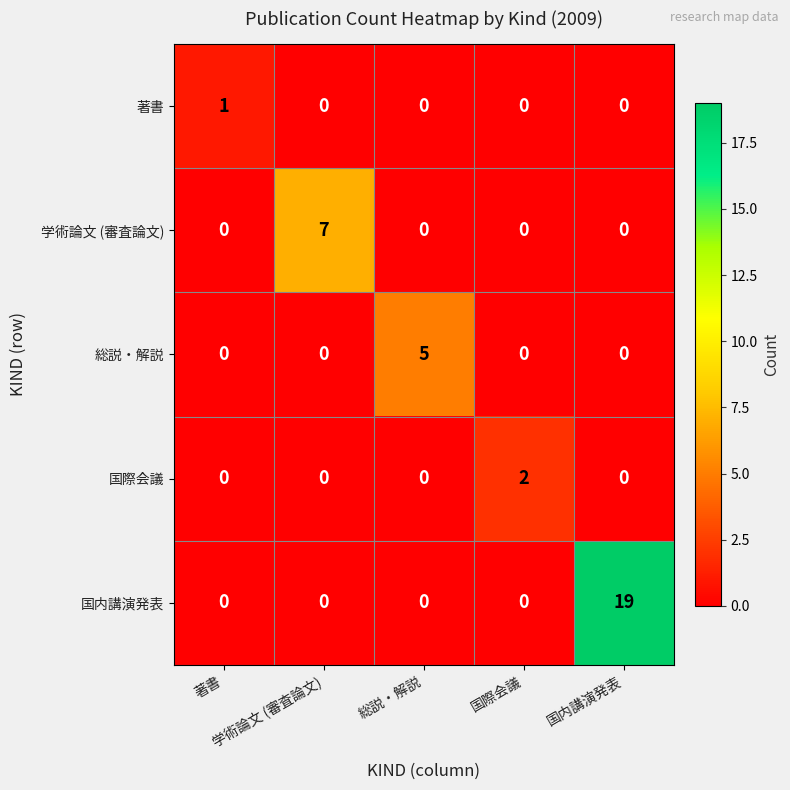

How many series are shown in this chart?

5